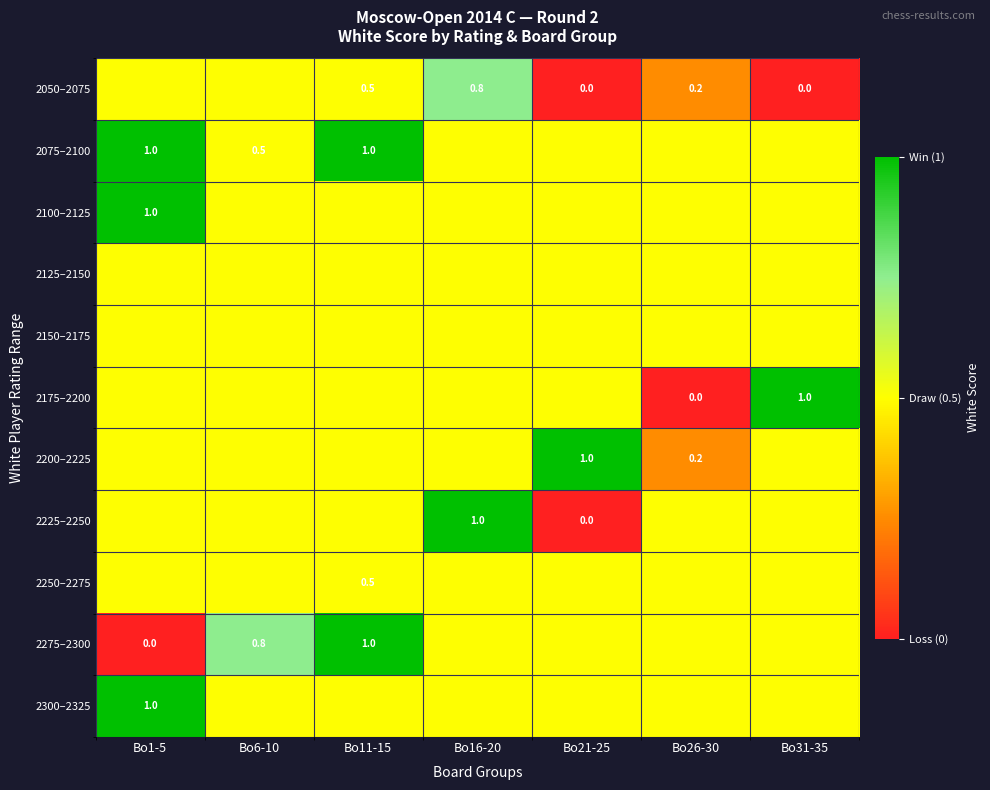

The 2225–2250 series shows 1.0 at Bo16-20. True or false?

True